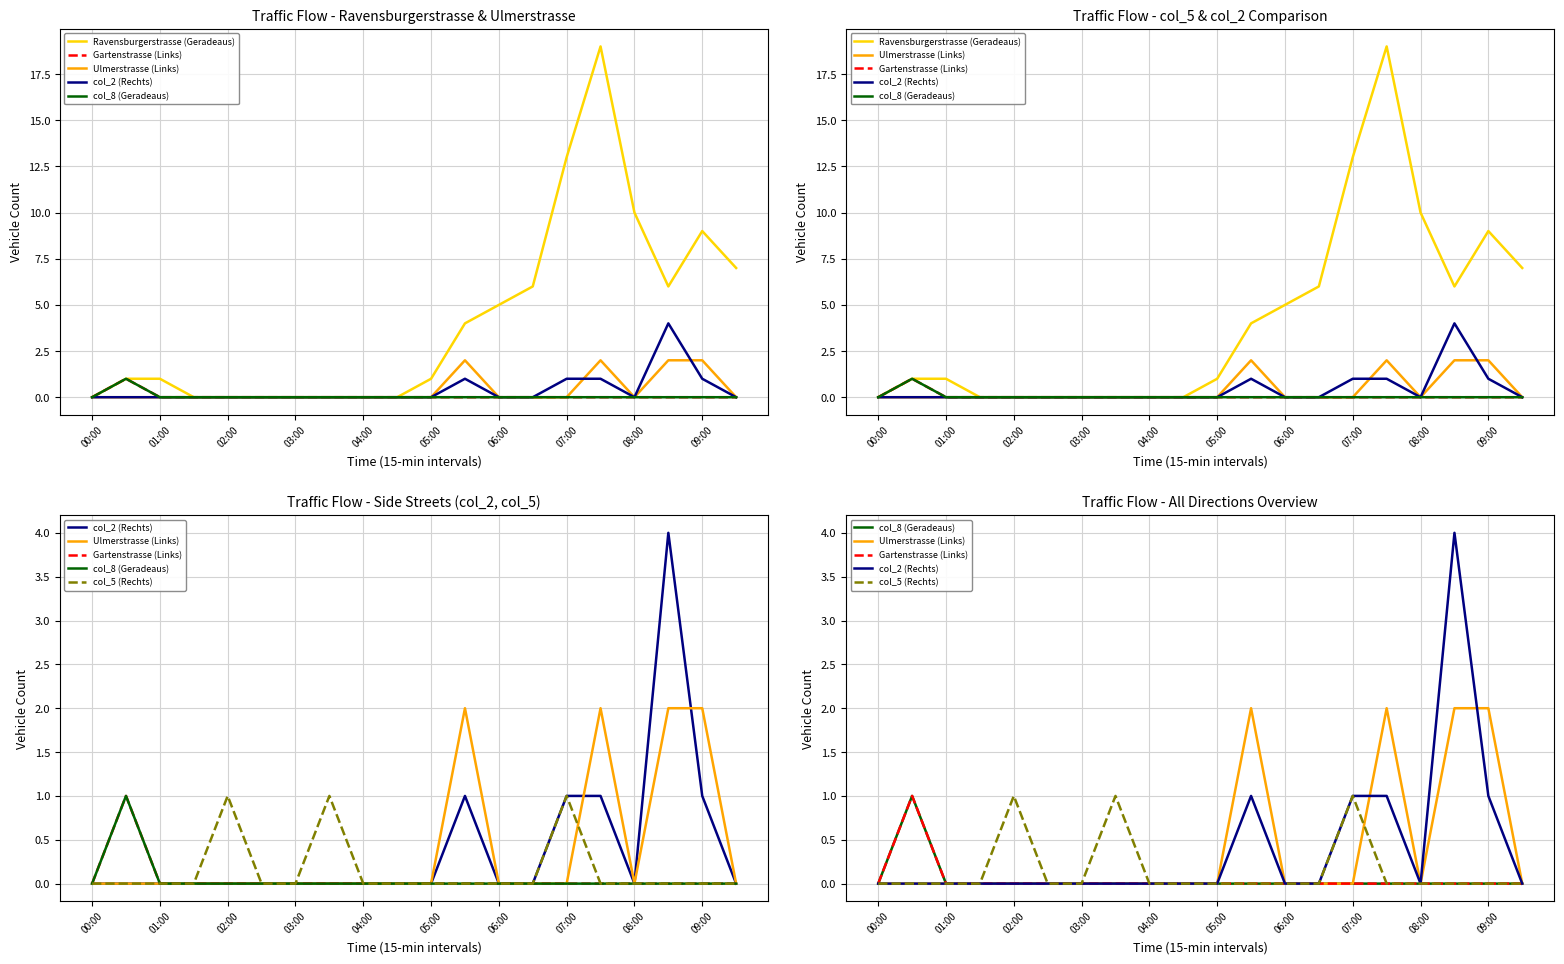

Which category has the lowest value across all series?

00:00